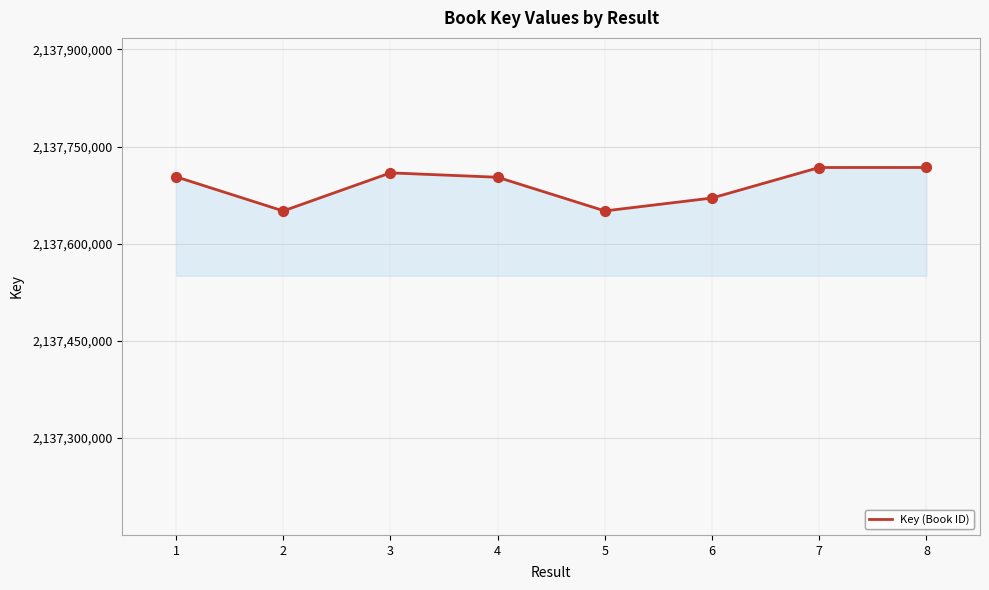

What is the maximum value shown in the chart?

2137717657